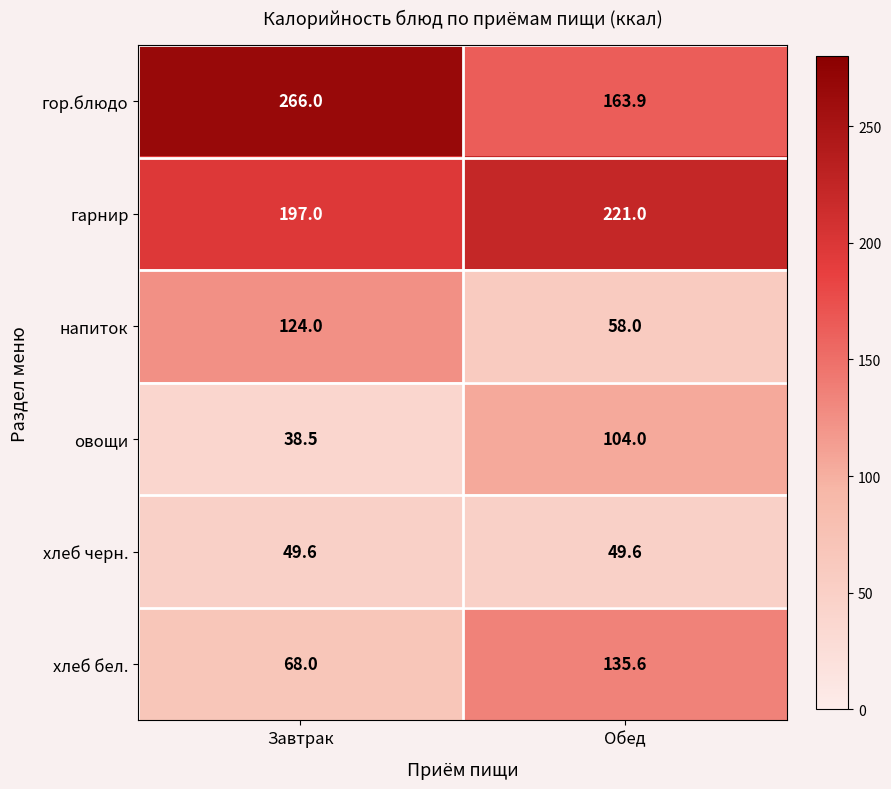

Rank the series by their maximum value, from highest to lowest.

гор.блюдо, гарнир, хлеб бел., напиток, овощи, хлеб черн.